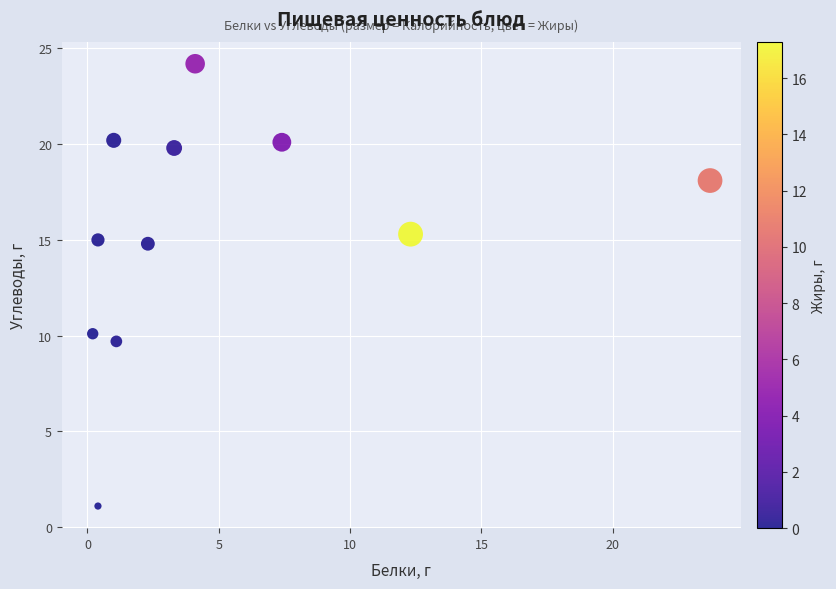

What Y value in the scatter plot is closest to 12?

10.1